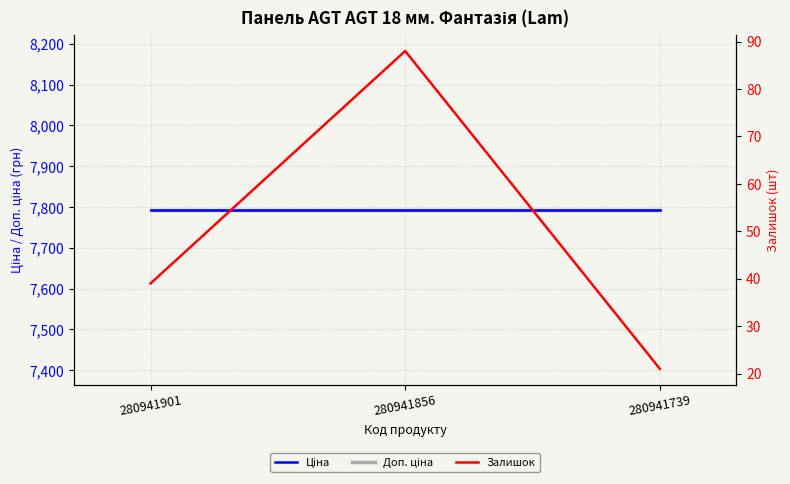

Count the number of categories in the chart.

3